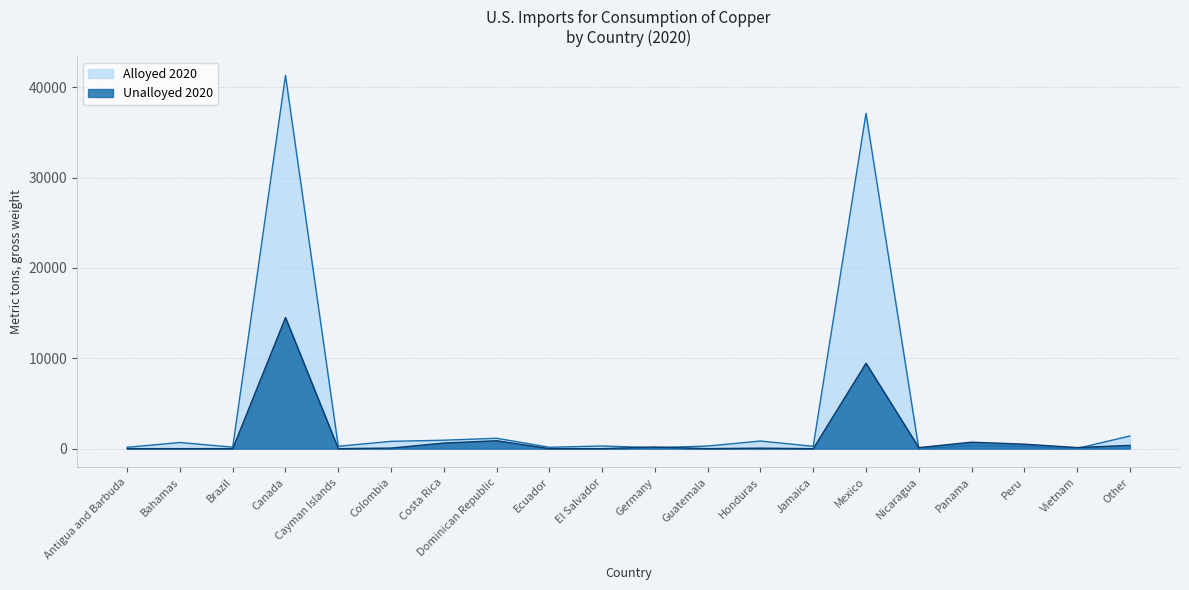

How many times do Unalloyed 2020 and Alloyed 2020 cross each other?

4